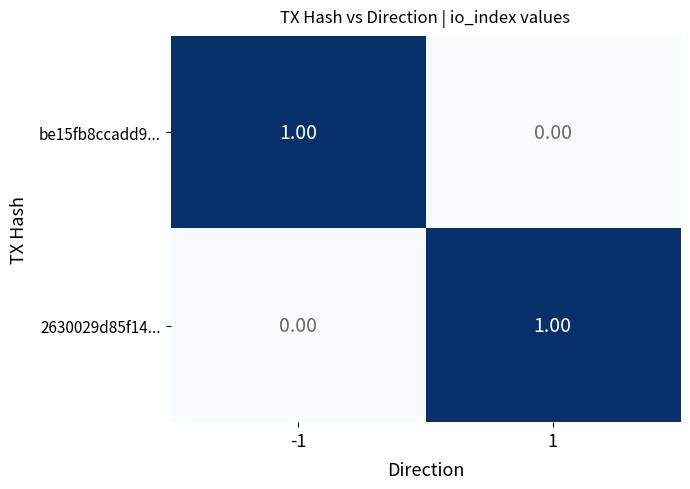

At -1, list the series in order from smallest to largest.

2630029d85f14..., be15fb8ccadd9...